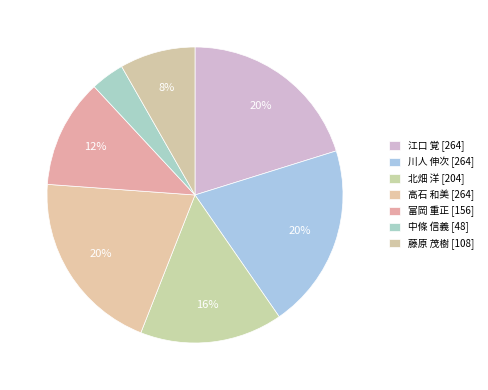

How many segments does this pie chart have?

7